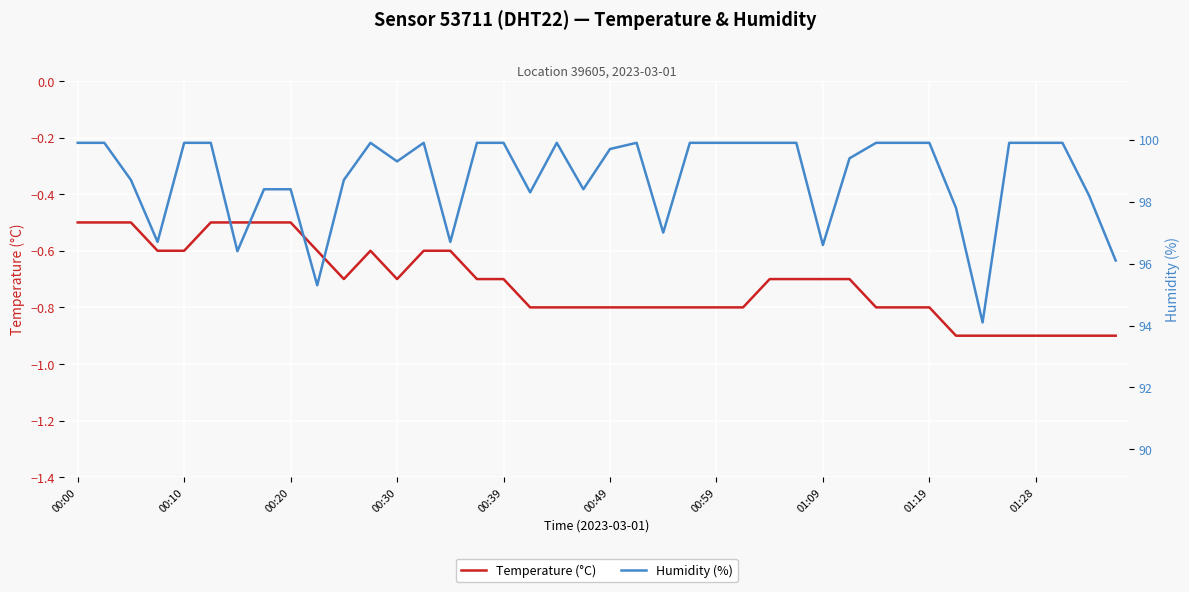

True or false: Temperature (°C) has a value of -0.5 at 00:59.

False